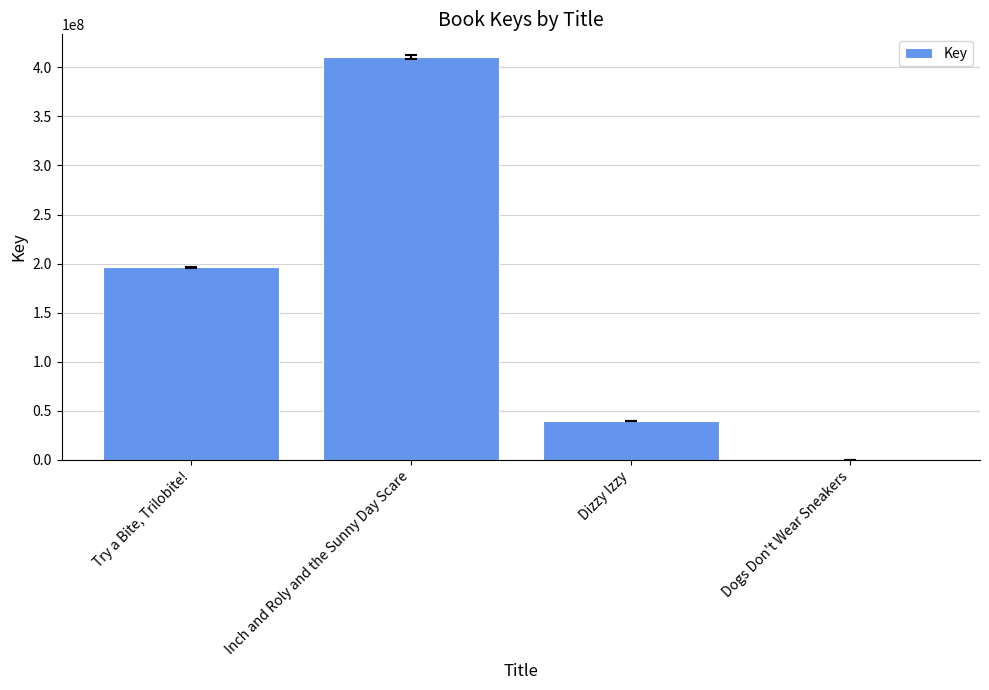

What is the greatest value displayed?

410814038